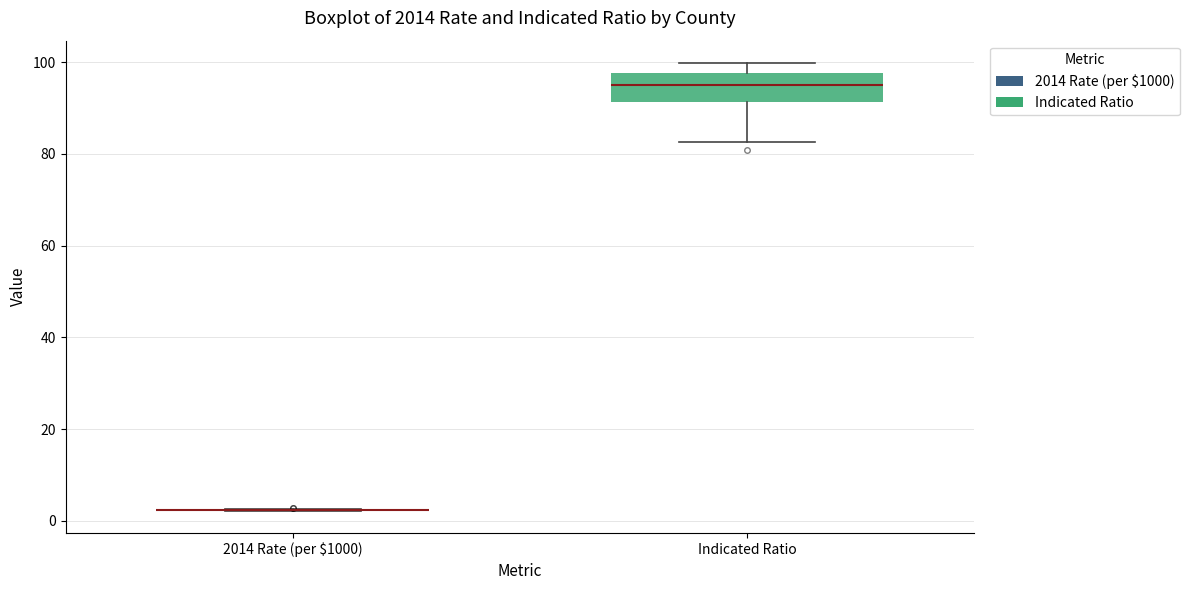

Reading left to right, read every box against the y-axis: the position of its median line, the range the box covers, and the ends of its whiskers. The values are not printed on the chart, so give them approximately, as read against the axis.

2014 Rate (per $1000): box collapsed to a line at 2, whiskers 2 to 2
Indicated Ratio: median 94, box 92 to 98, whiskers 82 to 100